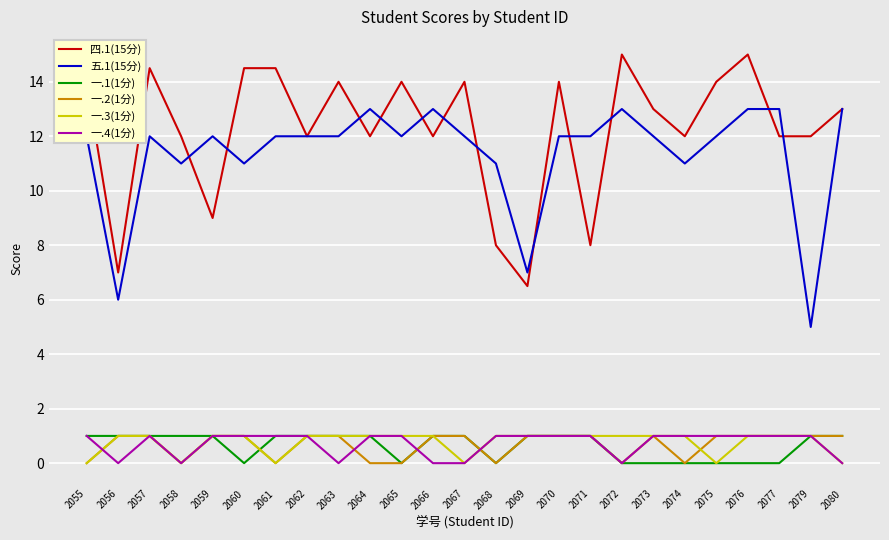

What is the difference between the 一.2(1分) values at 2070 and 2055?

1.0